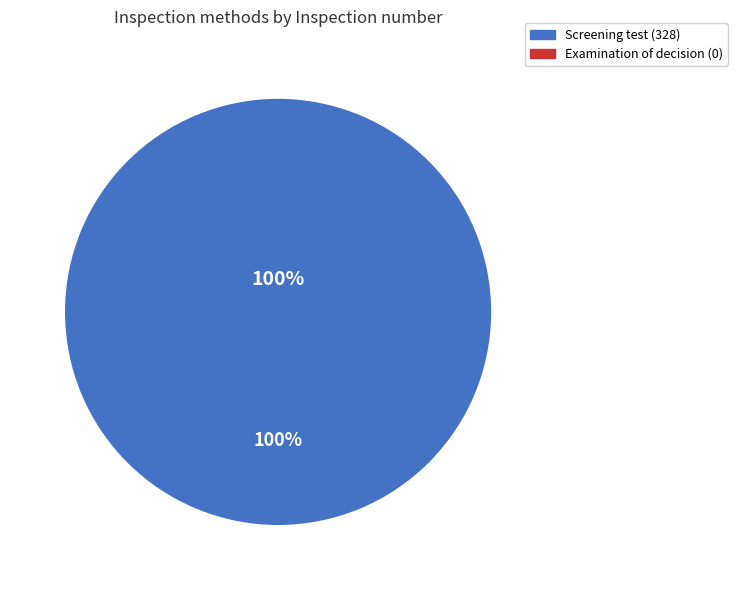

True or false: Screening test accounts for 99% of the total.

False